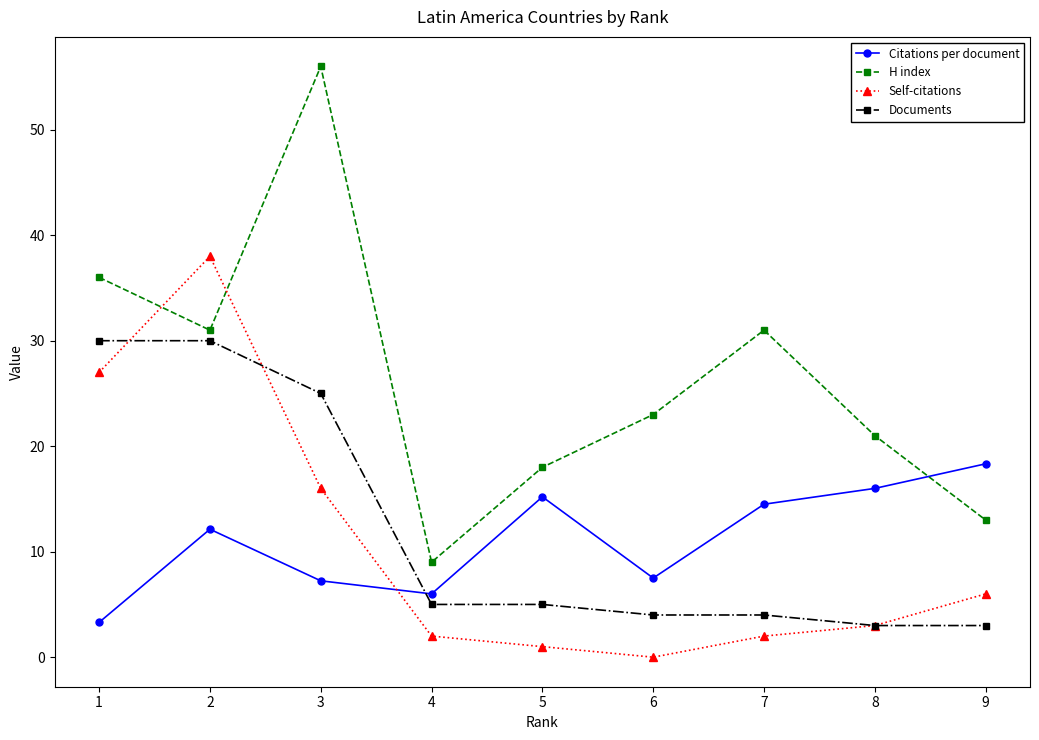

Reading left to right, what are all the values shown in this chart?

Citations per document: 3.3	12.1	7.2	6.0	15.2	7.5	14.5	16.0	18.3
H index: 36.0	31.0	56.0	9.0	18.0	23.0	31.0	21.0	13.0
Self-citations: 27.0	38.0	16.0	2.0	1.0	0.0	2.0	3.0	6.0
Documents: 30.0	30.0	25.0	5.0	5.0	4.0	4.0	3.0	3.0